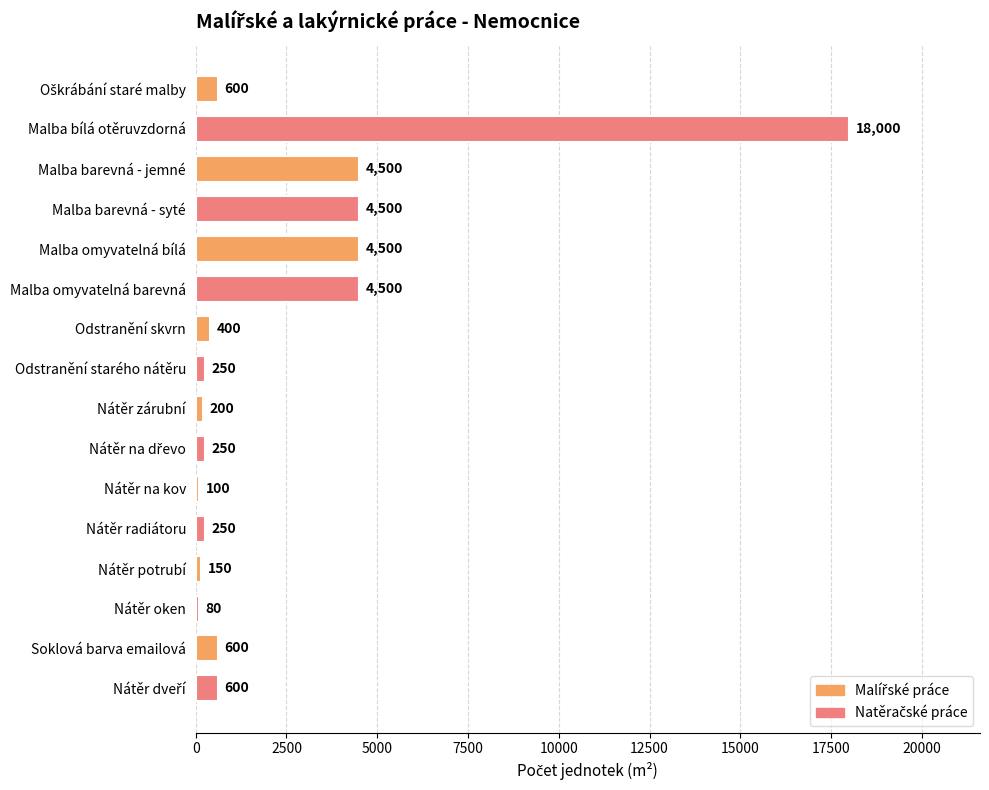

What is the change in value from Malba barevná - syté to Nátěr oken?

-4420